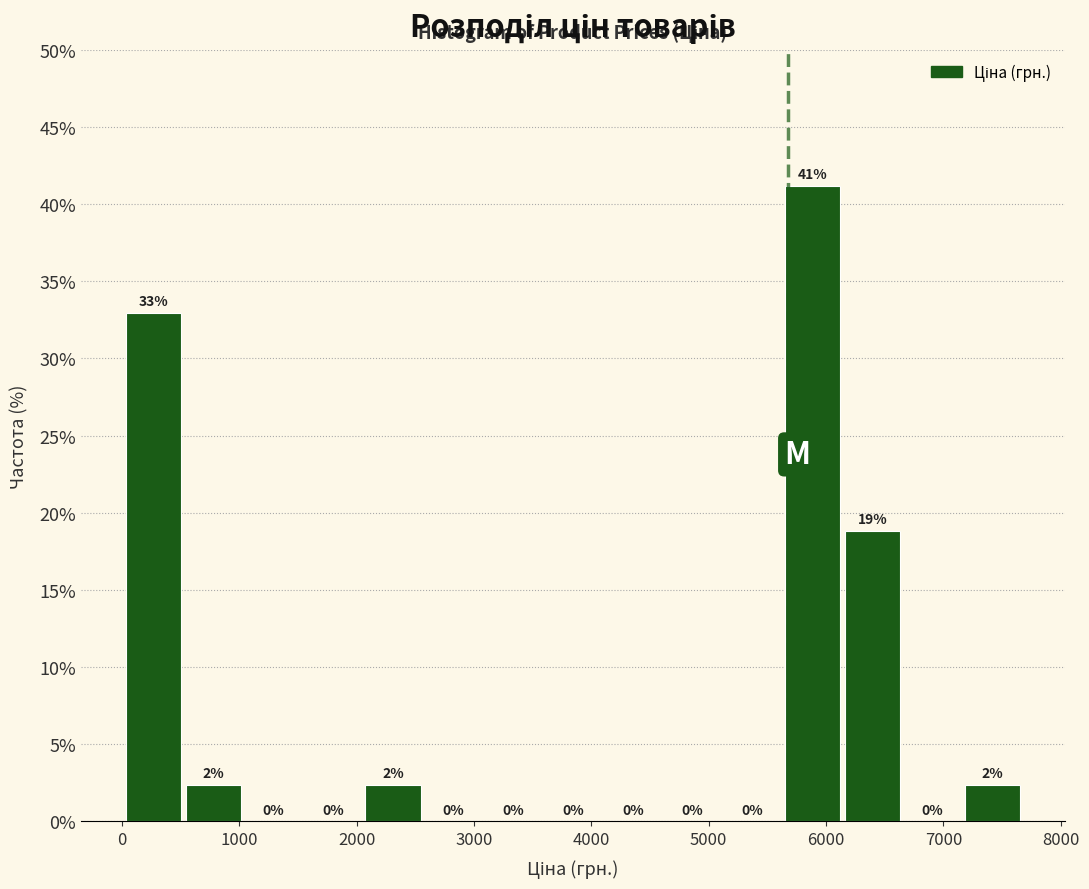

Over which range of the x-axis is the bar tallest?

5700 to 6200